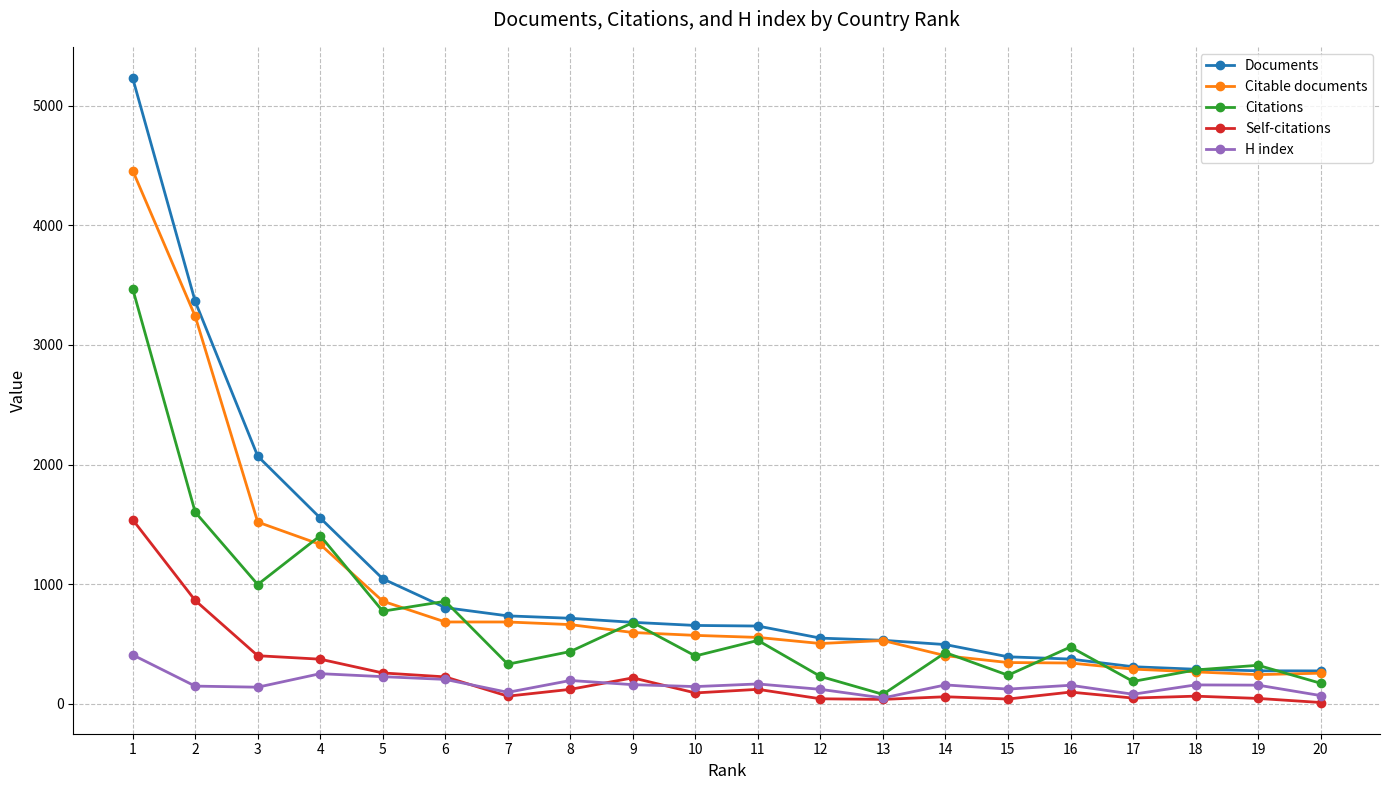

Where is Citations nearest to the value 1775?

2